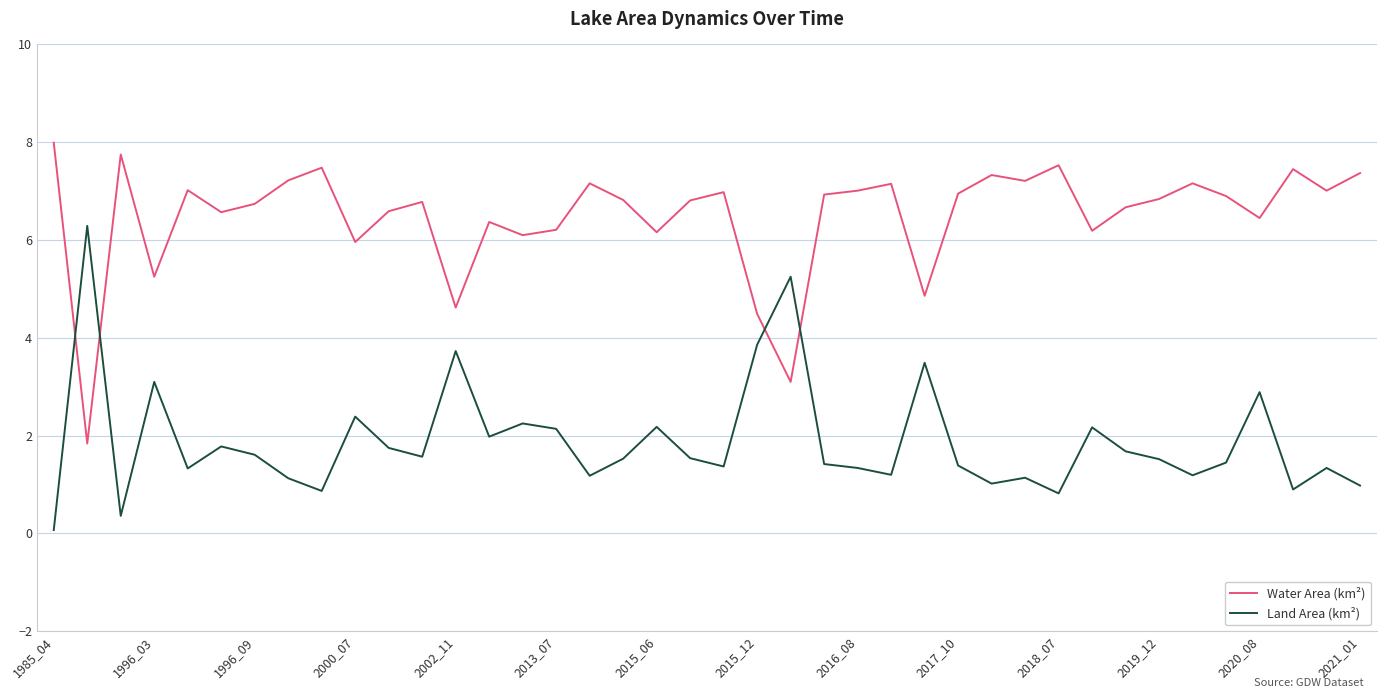

After their last crossing, which series has the higher values: Land Area (km²) or Water Area (km²)?

Water Area (km²)